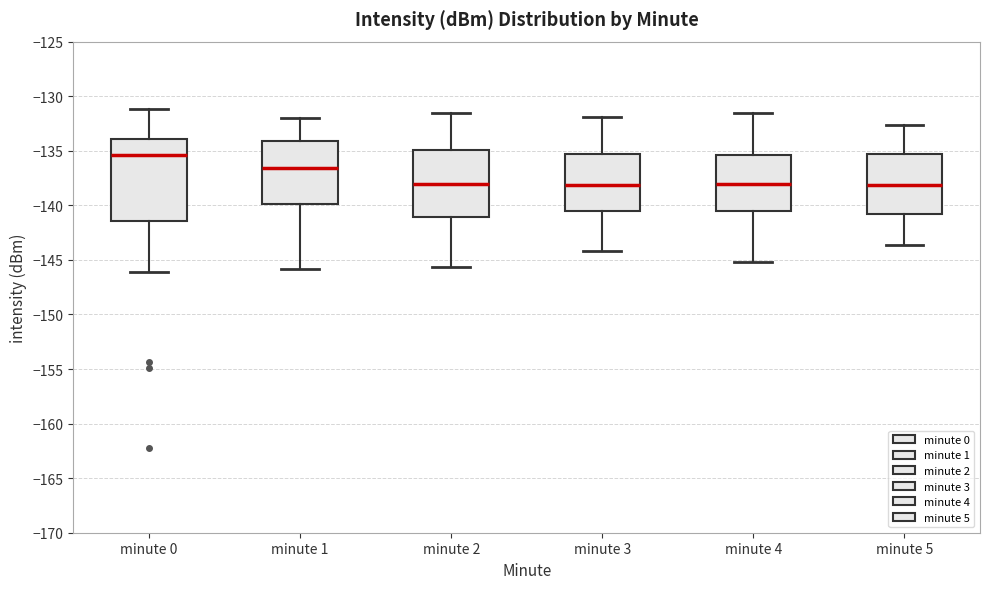

Reading left to right, read every box against the y-axis: the position of its median line, the range the box covers, and the ends of its whiskers. The values are not printed on the chart, so give them approximately, as read against the axis.

minute 0: median -135.5, box -141.5 to -134.0, whiskers -146.0 to -131.0
minute 1: median -136.5, box -140.0 to -134.0, whiskers -146.0 to -132.0
minute 2: median -138.0, box -141.0 to -135.0, whiskers -145.5 to -131.5
minute 3: median -138.0, box -140.5 to -135.5, whiskers -144.0 to -132.0
minute 4: median -138.0, box -140.5 to -135.5, whiskers -145.0 to -131.5
minute 5: median -138.0, box -141.0 to -135.5, whiskers -143.5 to -132.5